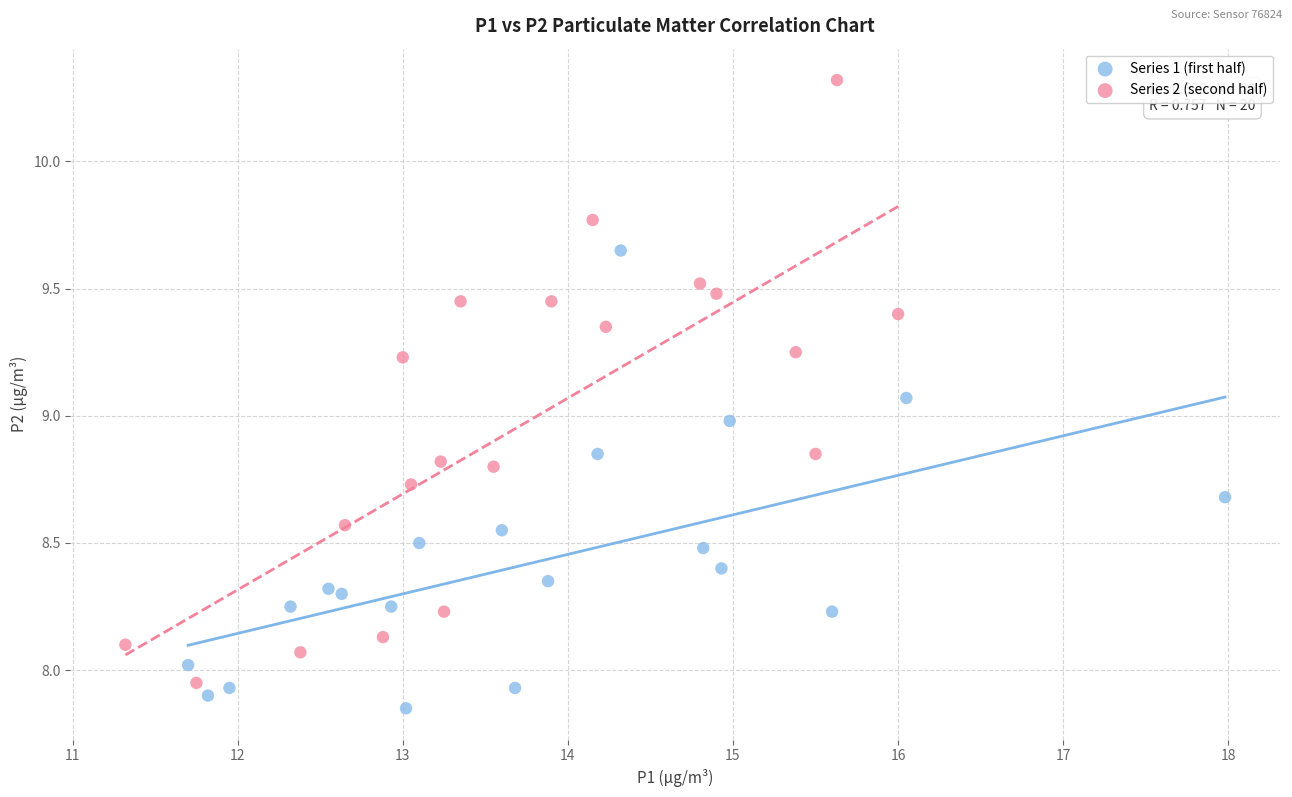

Which series has the largest Y range (max minus min)?

Series 2 (second half)